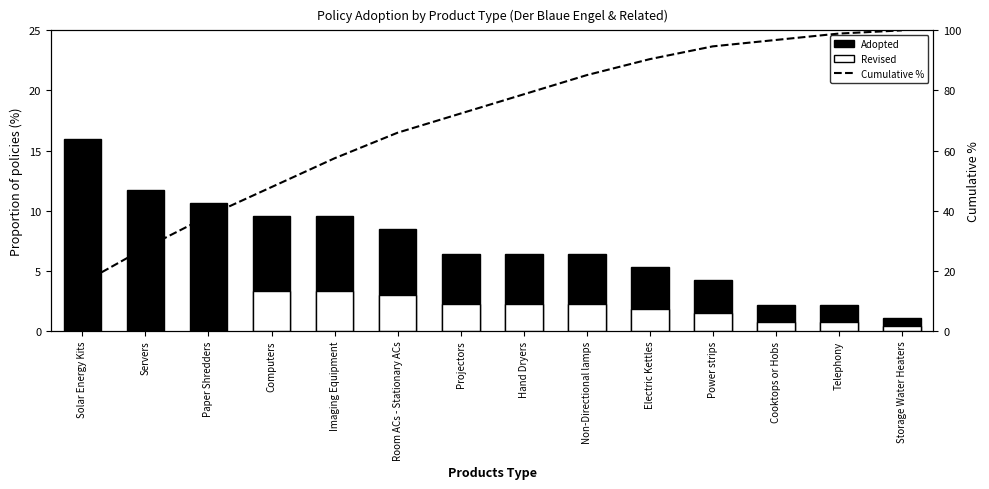

The value of Cumulative % at Storage Water Heaters is 28.4. True or false?

False